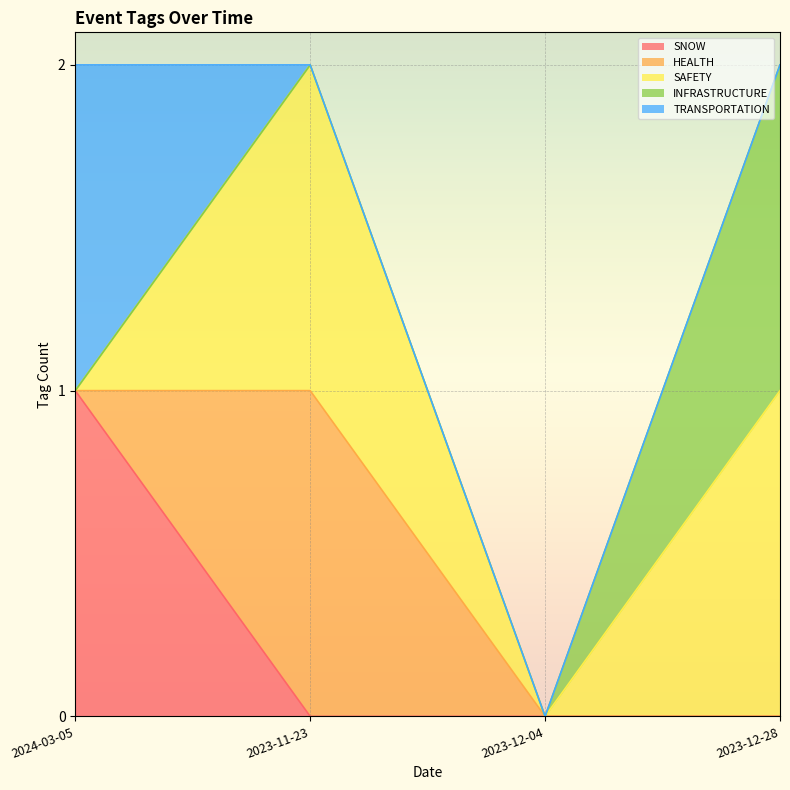

True or false: INFRASTRUCTURE and SNOW cross at least once.

False